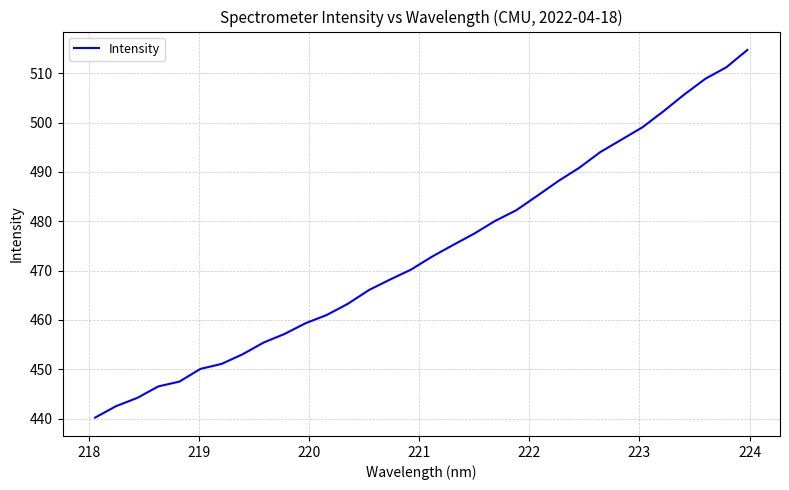

What is the minimum value shown in the chart?

440.2